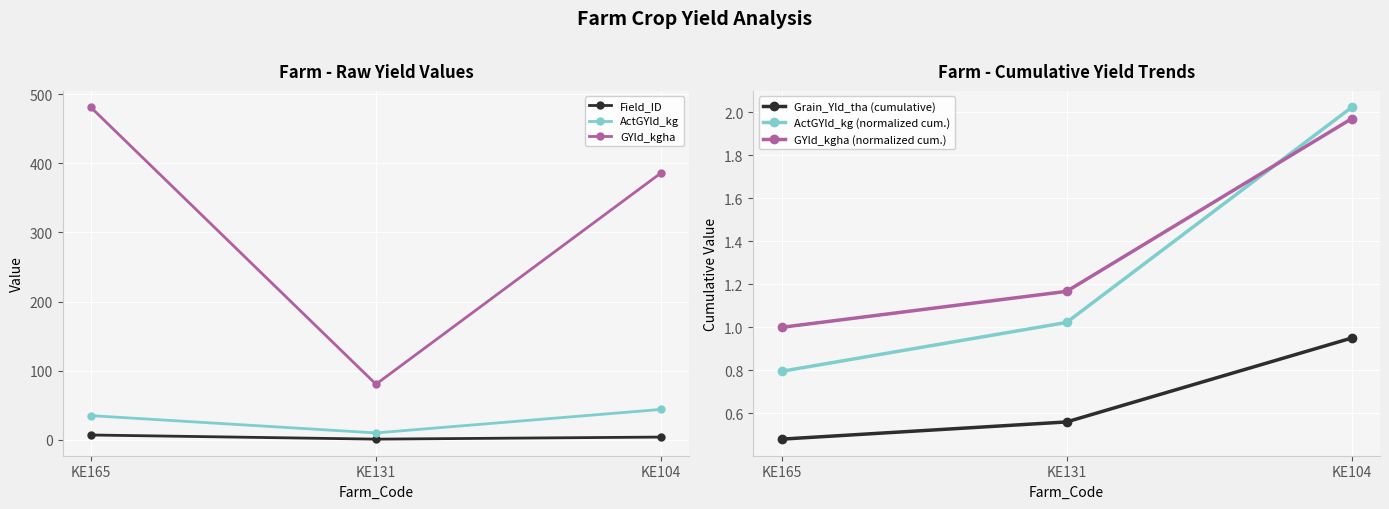

Which category has the lowest value across all series?

KE165